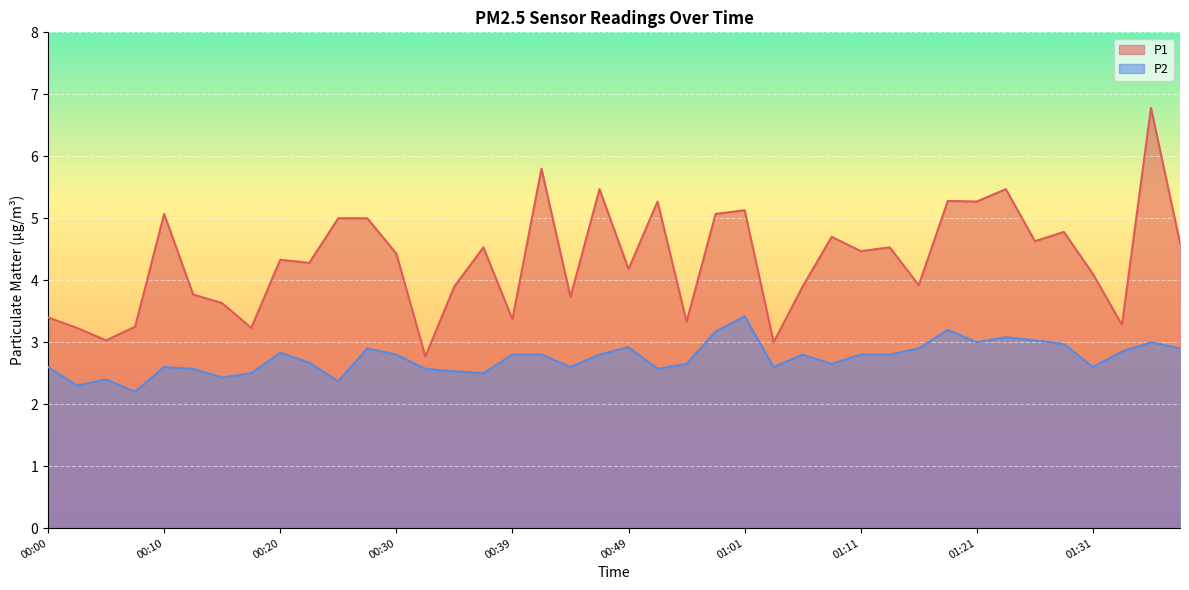

What is the difference between the highest and lowest values at 00:15?

1.2